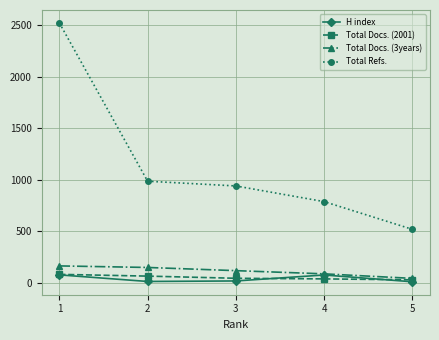

The Total Docs. (2001) series shows 43 at 3. True or false?

True